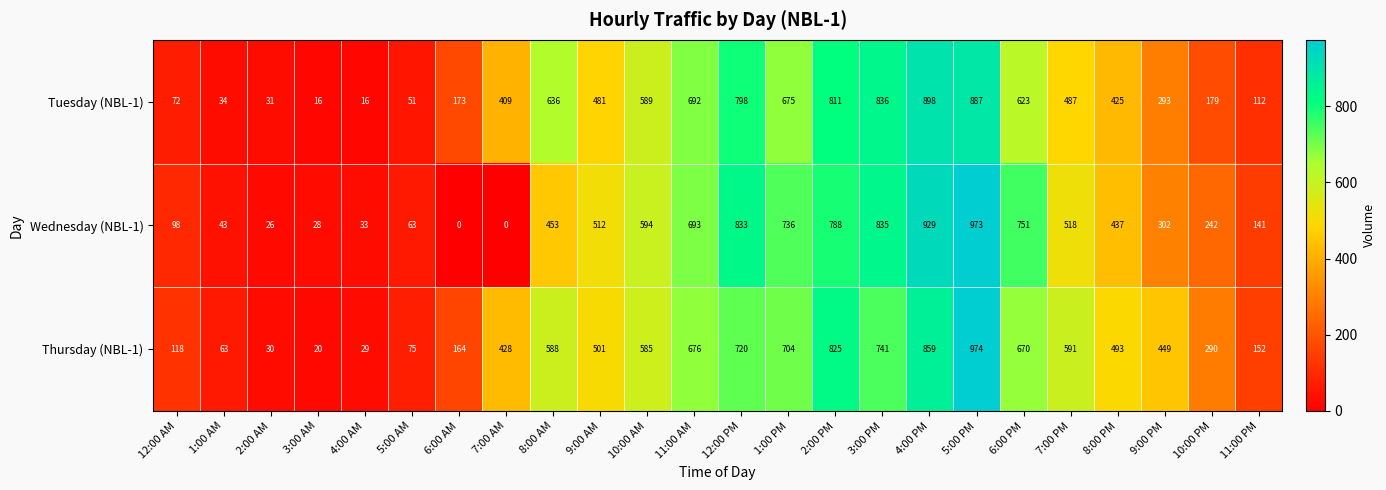

What is the average value of the Thursday (NBL-1) series?

448